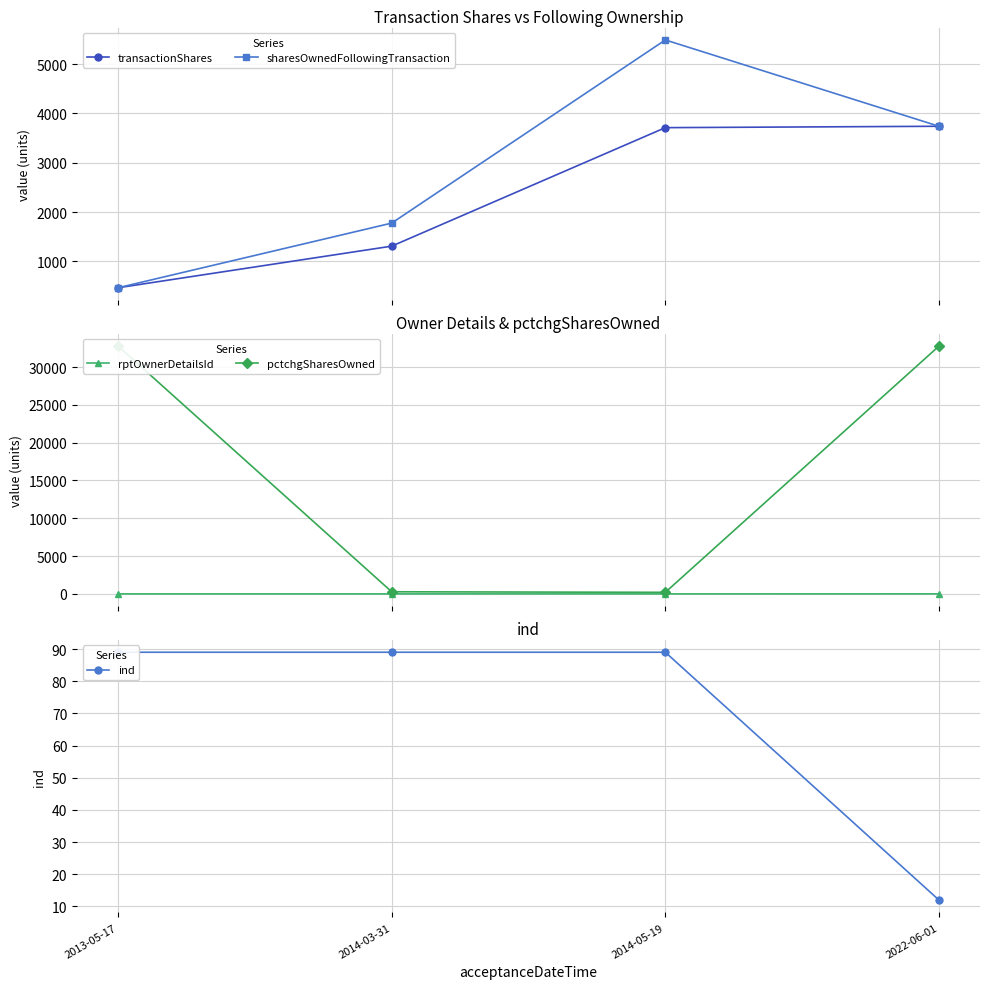

At which label is transactionShares closest to 2103?

2014-03-31